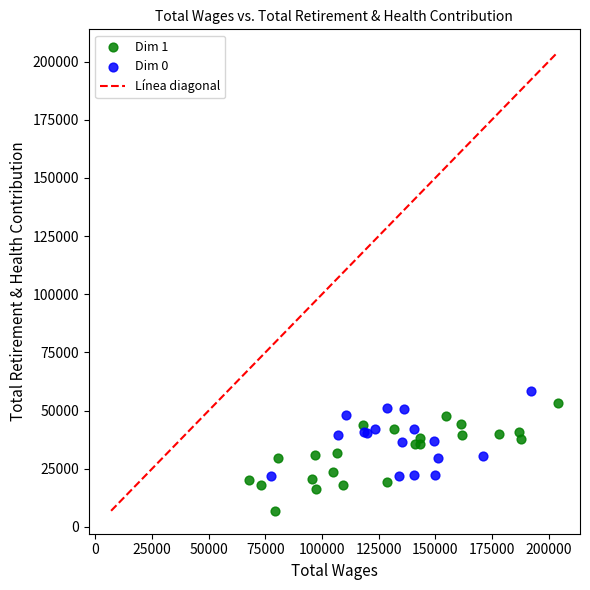

Which series contains the lowest Y value?

Dim 1